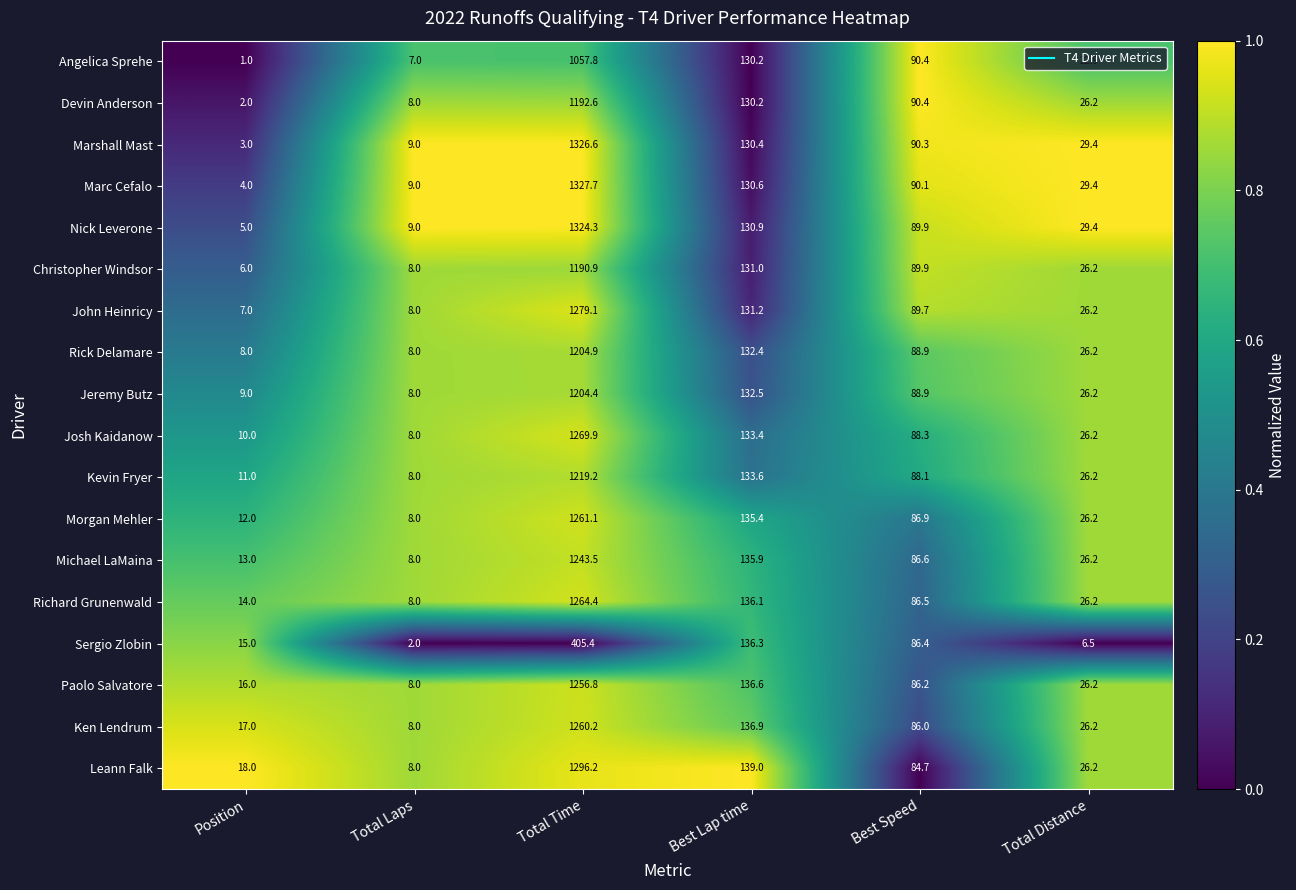

What is the sum of all Morgan Mehler values?

1529.6